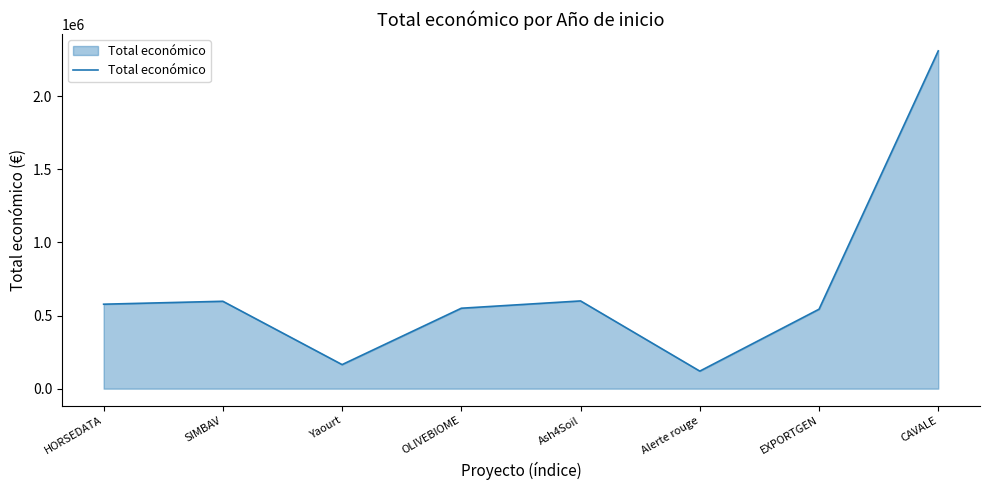

How many lines are shown in the chart?

1